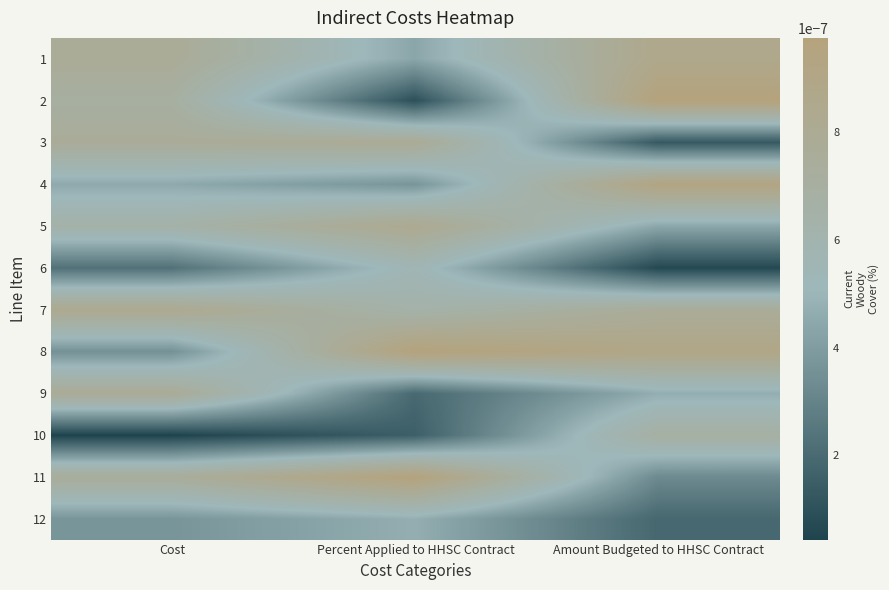

Reading left to right, transcribe all the data shown in this chart.

1: Cost=0.0	Percent Applied to HHSC Contract=0.0	Amount Budgeted to HHSC Contract=0.0
2: Cost=0.0	Percent Applied to HHSC Contract=0.0	Amount Budgeted to HHSC Contract=0.0
3: Cost=0.0	Percent Applied to HHSC Contract=0.0	Amount Budgeted to HHSC Contract=0.0
4: Cost=0.0	Percent Applied to HHSC Contract=0.0	Amount Budgeted to HHSC Contract=0.0
5: Cost=0.0	Percent Applied to HHSC Contract=0.0	Amount Budgeted to HHSC Contract=0.0
6: Cost=0.0	Percent Applied to HHSC Contract=0.0	Amount Budgeted to HHSC Contract=0.0
7: Cost=0.0	Percent Applied to HHSC Contract=0.0	Amount Budgeted to HHSC Contract=0.0
8: Cost=0.0	Percent Applied to HHSC Contract=0.0	Amount Budgeted to HHSC Contract=0.0
9: Cost=0.0	Percent Applied to HHSC Contract=0.0	Amount Budgeted to HHSC Contract=0.0
10: Cost=0.0	Percent Applied to HHSC Contract=0.0	Amount Budgeted to HHSC Contract=0.0
11: Cost=0.0	Percent Applied to HHSC Contract=0.0	Amount Budgeted to HHSC Contract=0.0
12: Cost=0.0	Percent Applied to HHSC Contract=0.0	Amount Budgeted to HHSC Contract=0.0